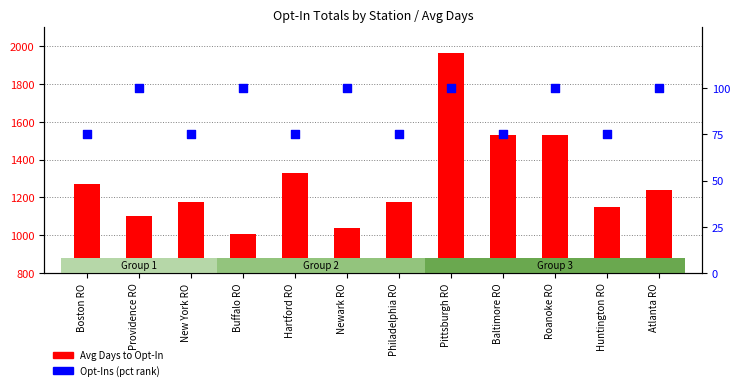

What is the total value across all series at New York RO?

1252.6